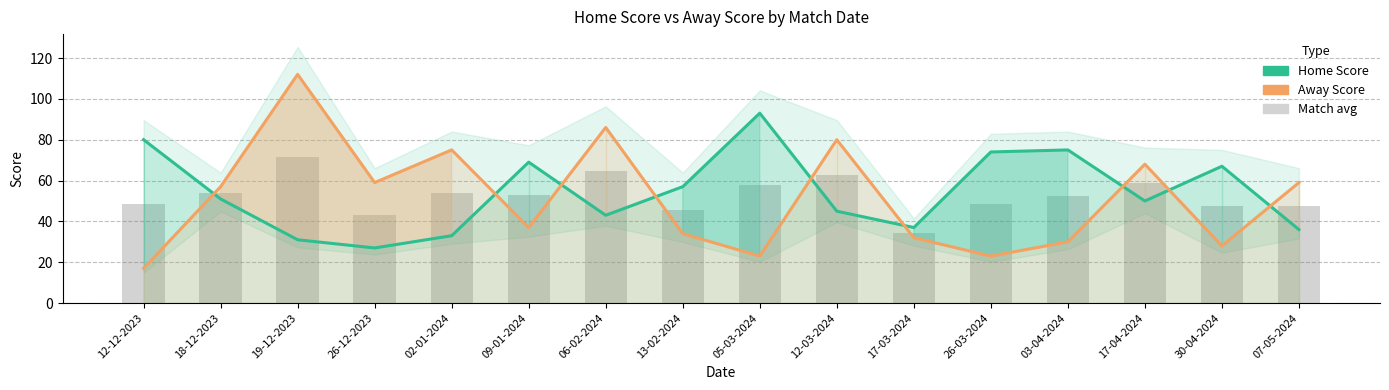

Is it true that Home Score equals 10.4 at 17-03-2024?

False